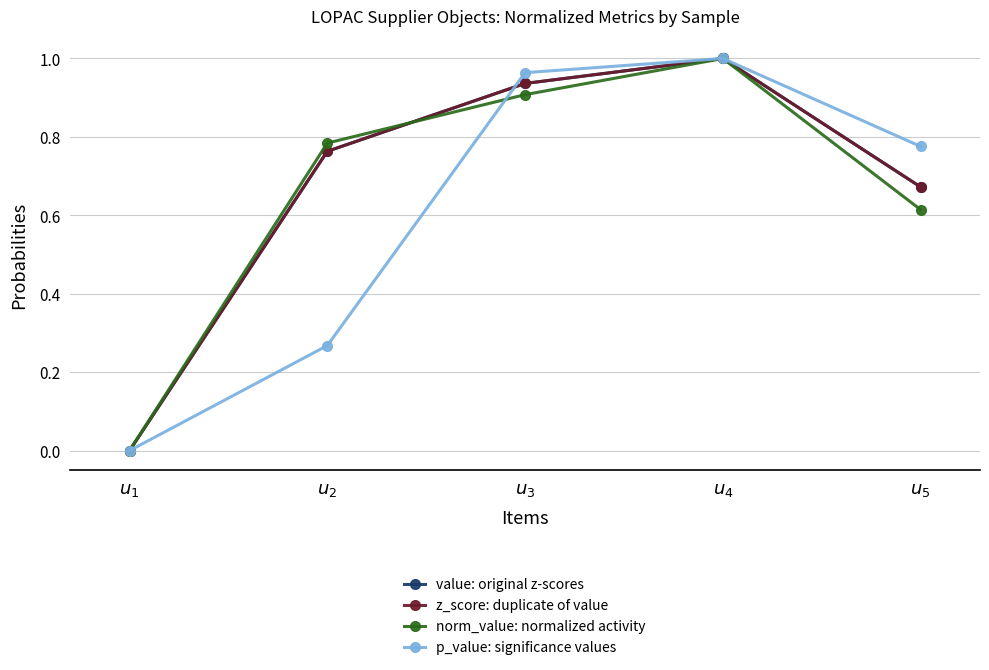

At which label does value: original z-scores reach its minimum?

$u_{1}$